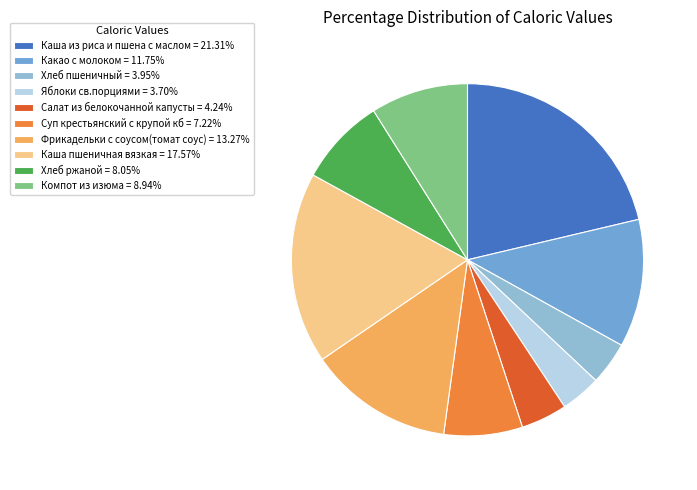

What is the ratio of the value at Хлеб пшеничный = 3.95% to the value at Компот из изюма = 8.94%?

0.4